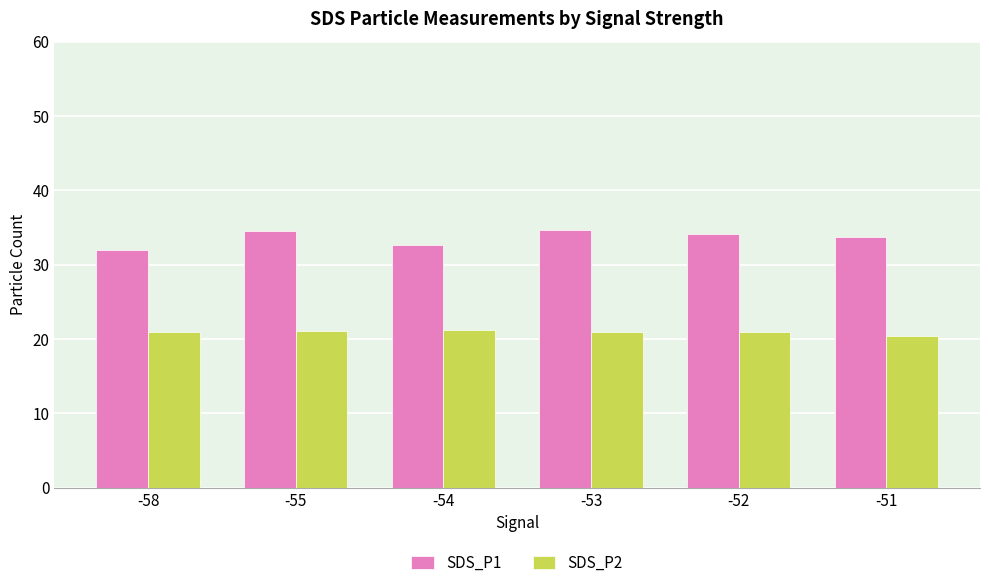

Which series changed the most between -55 and -54?

SDS_P1